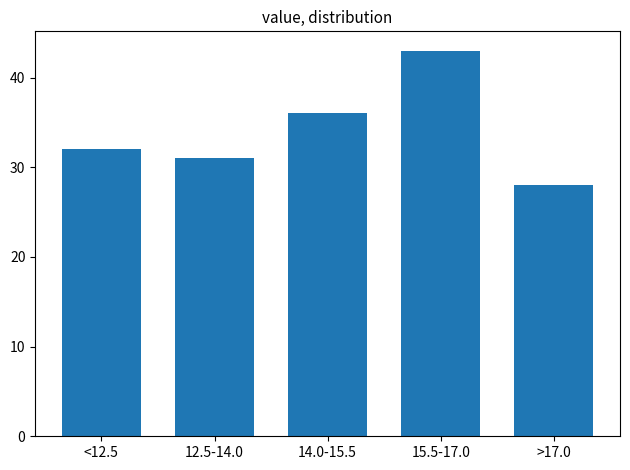

Reading left to right, extract all data points from this chart.

<12.5=32	12.5-14.0=31	14.0-15.5=36	15.5-17.0=43	>17.0=28